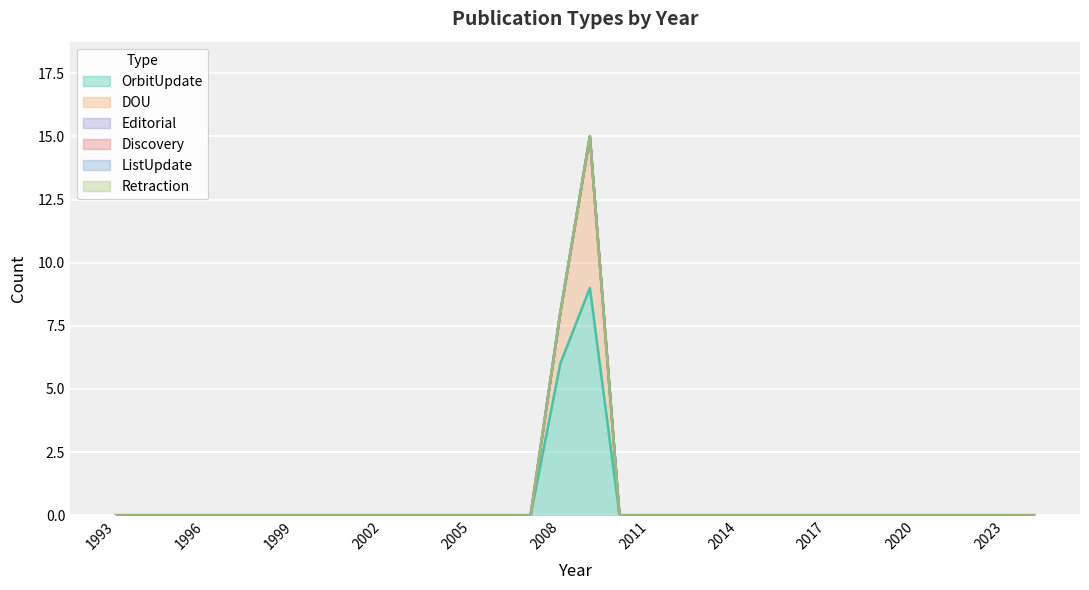

How many lines are shown in the chart?

6